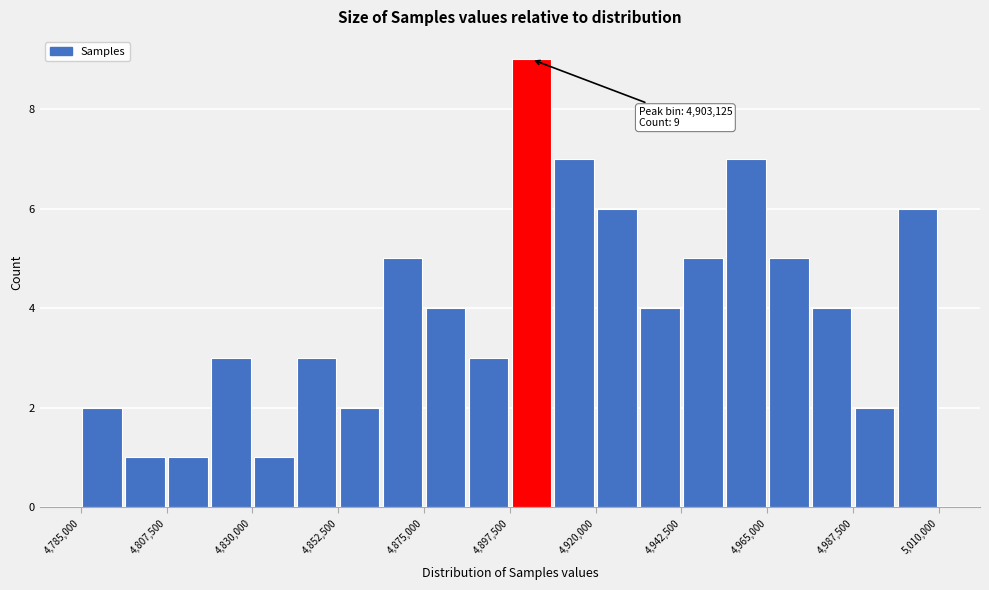

Read against the x-axis, roughly where is the centre of the tallest bar?

4905000